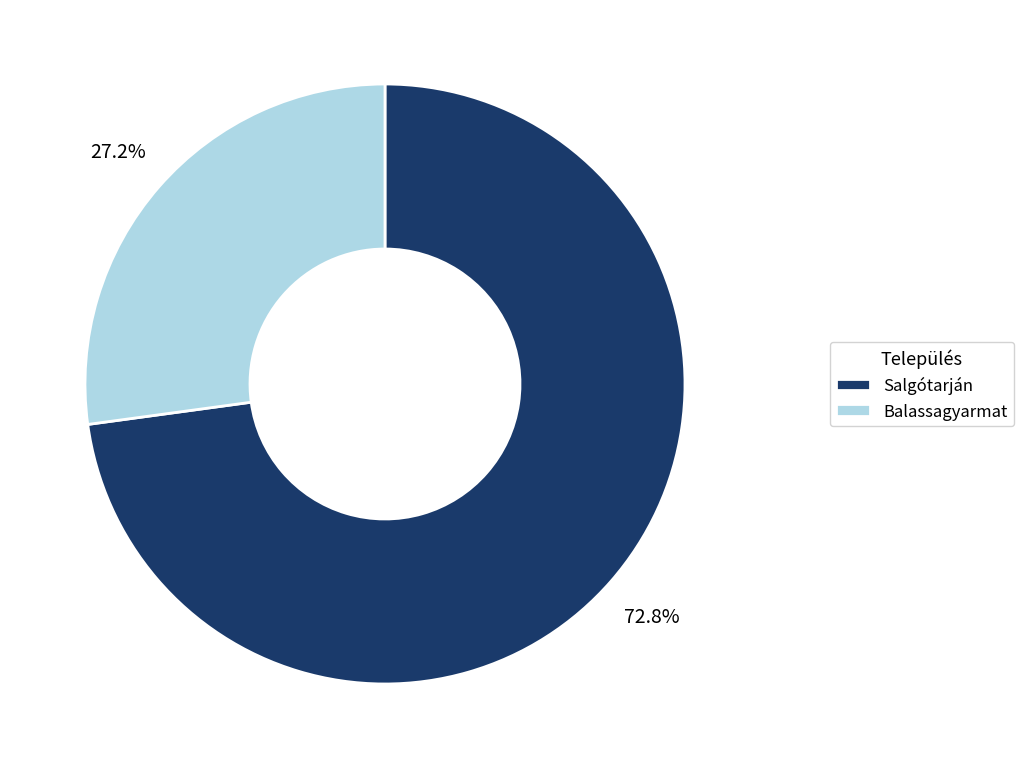

How many slices are in this pie chart?

2